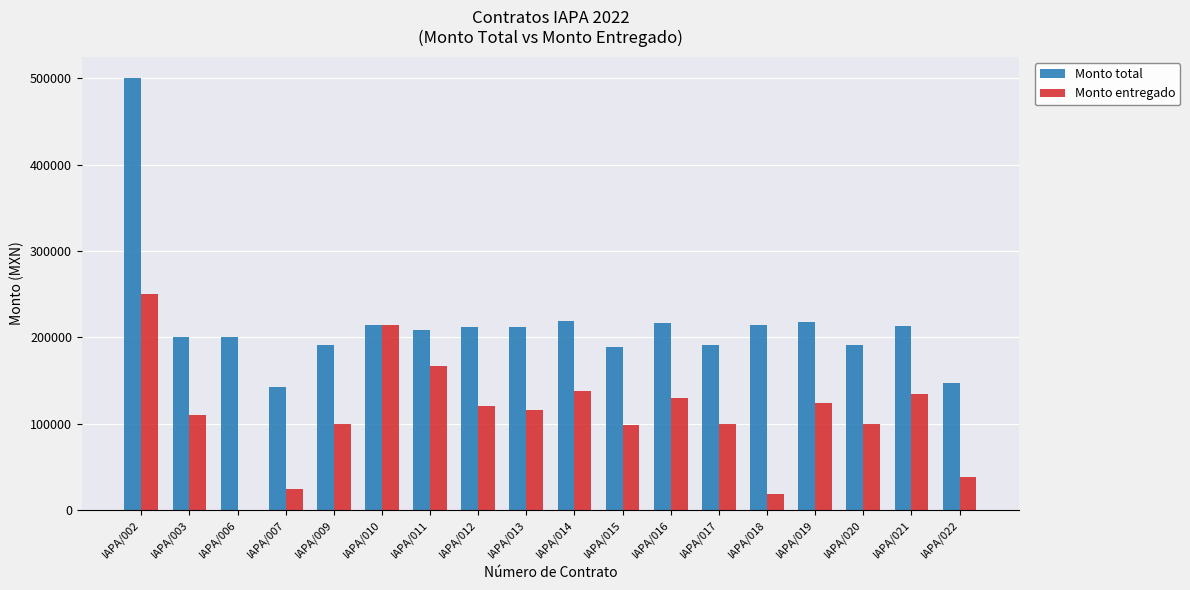

What is the greatest value displayed?

500000.0